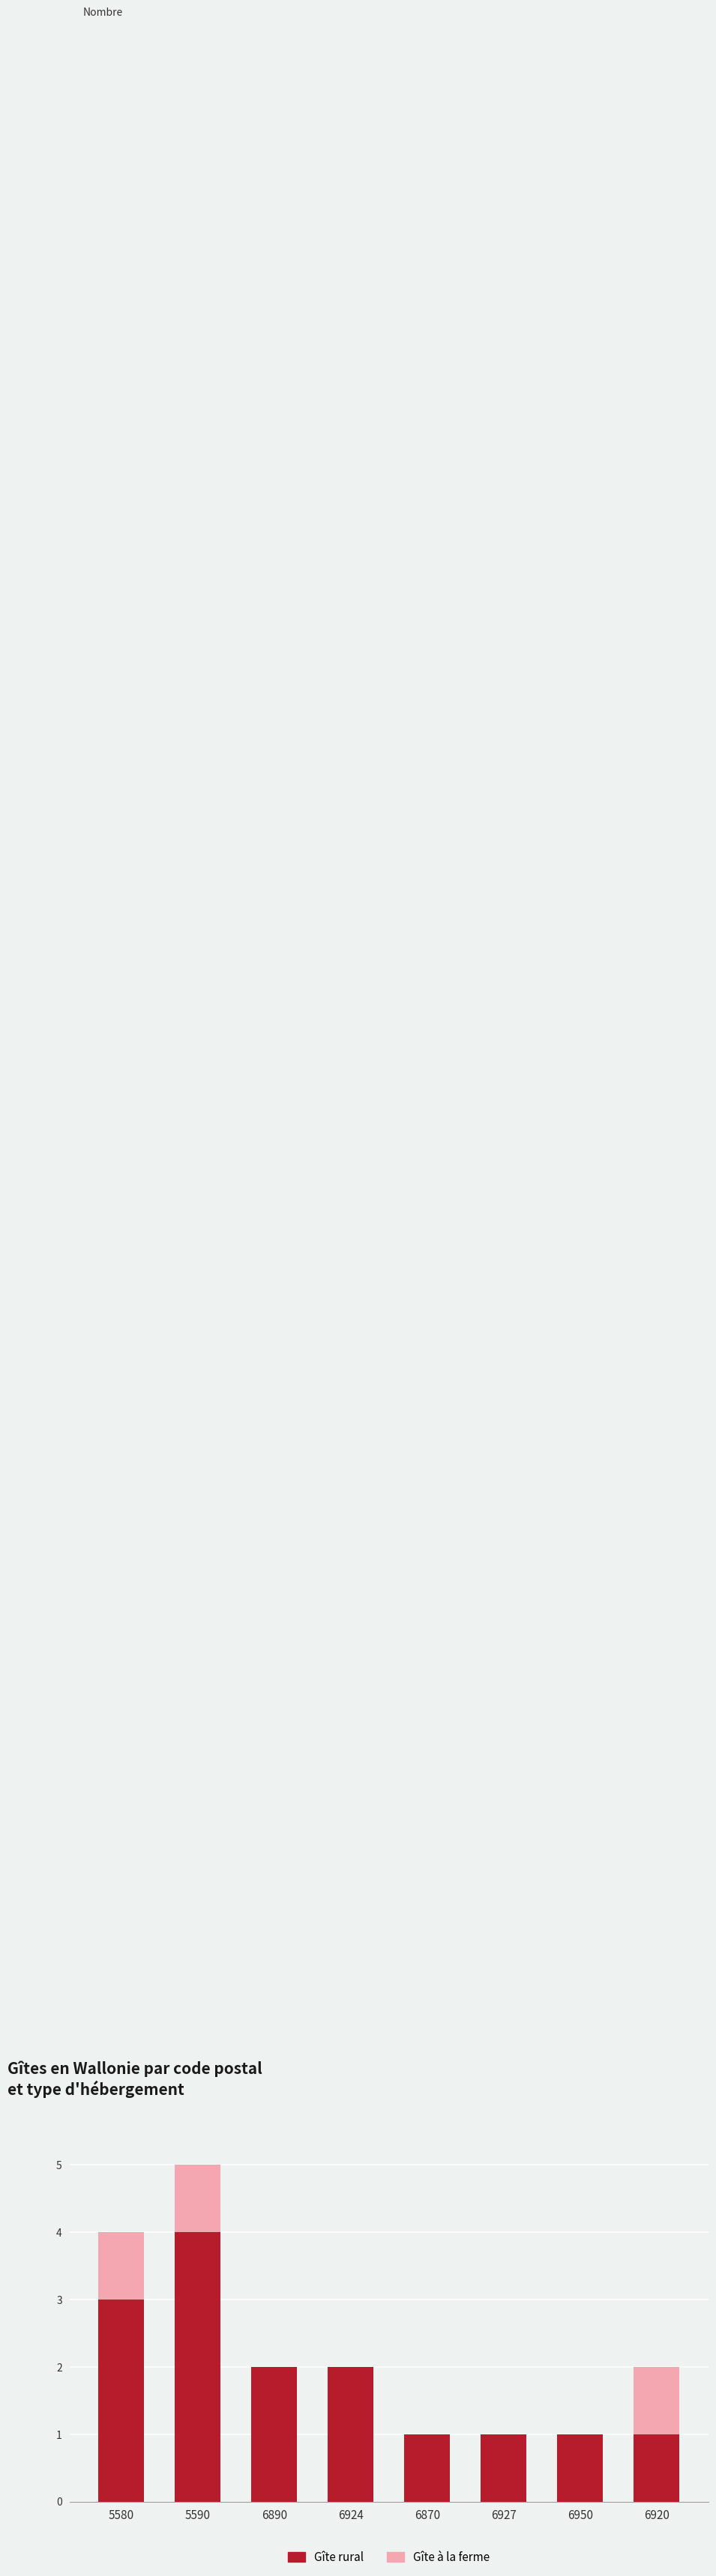

The Gîte rural series shows 0 at 6927. True or false?

False